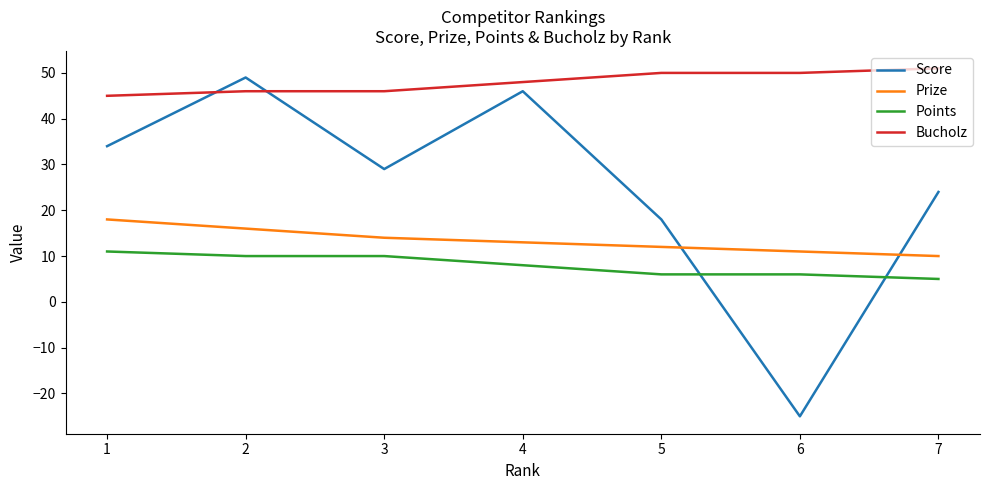

Reading left to right, what are all the values shown in this chart?

Score: 34	49	29	46	18	-25	24
Prize: 18	16	14	13	12	11	10
Points: 11	10	10	8	6	6	5
Bucholz: 45	46	46	48	50	50	51